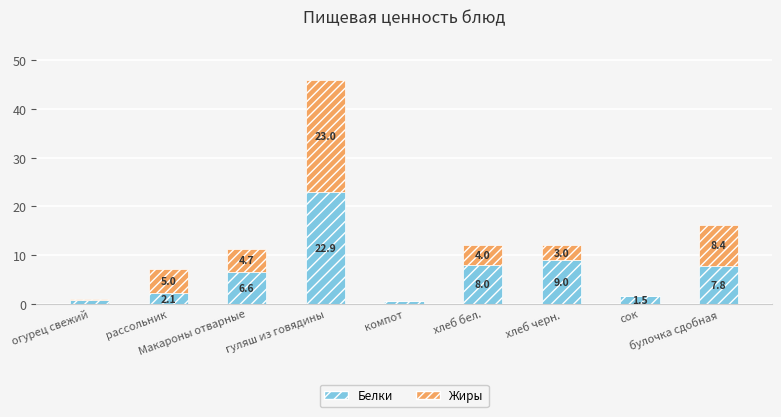

How many categories are shown in the chart?

9